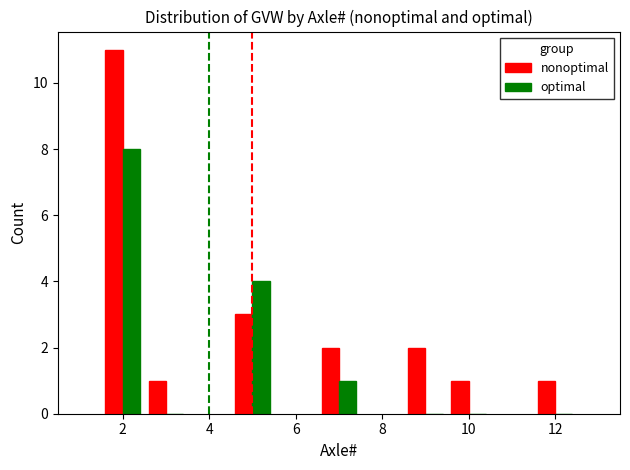

What are all the series names shown in the legend?

nonoptimal, optimal